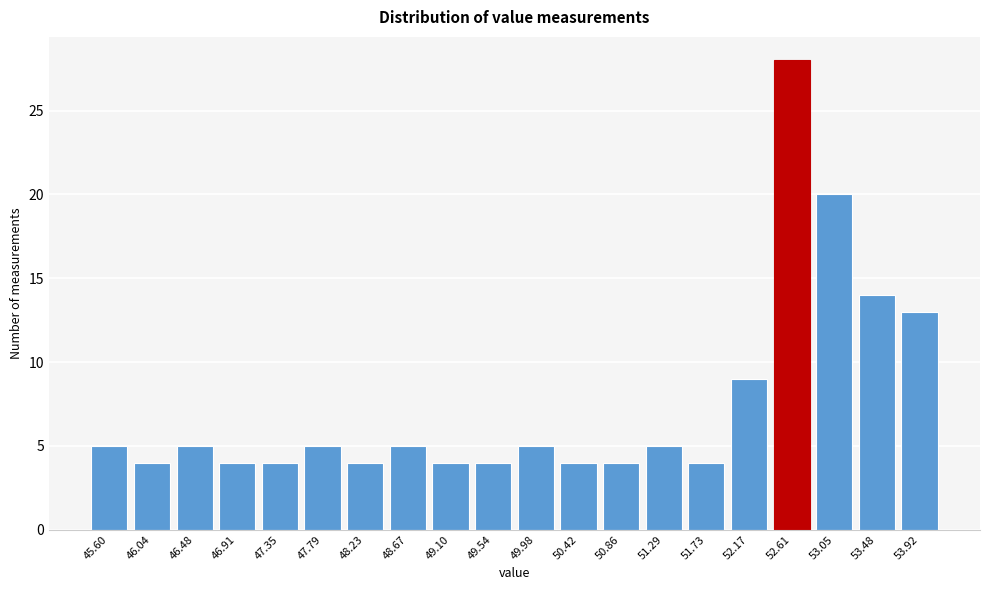

Reading right to left, what are all the values shown in this chart?

53.92=13	53.48=14	53.05=20	52.61=28	52.17=9	51.73=4	51.29=5	50.86=4	50.42=4	49.98=5	49.54=4	49.10=4	48.67=5	48.23=4	47.79=5	47.35=4	46.91=4	46.48=5	46.04=4	45.60=5